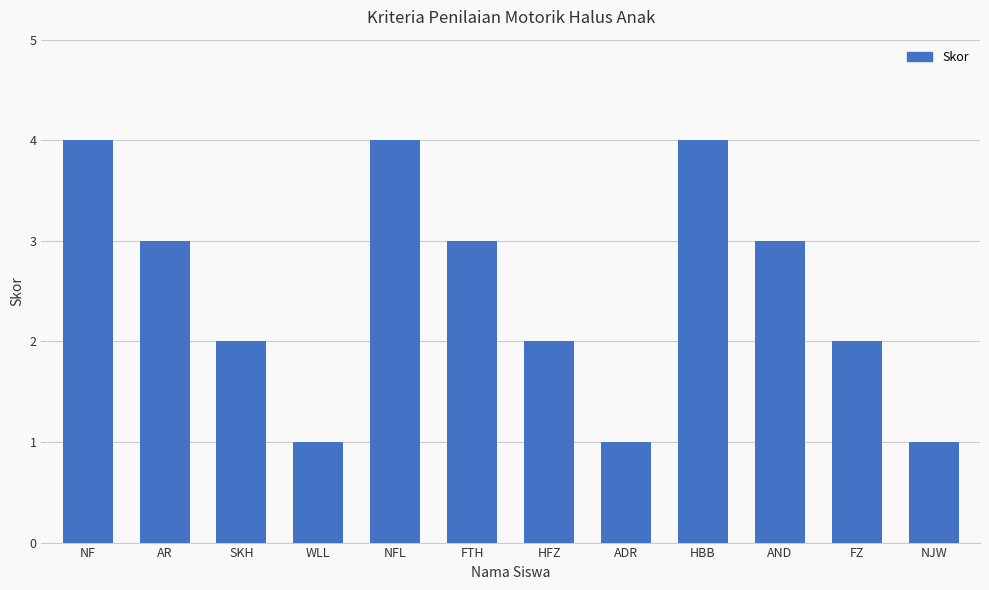

The value at HBB is 2. True or false?

False